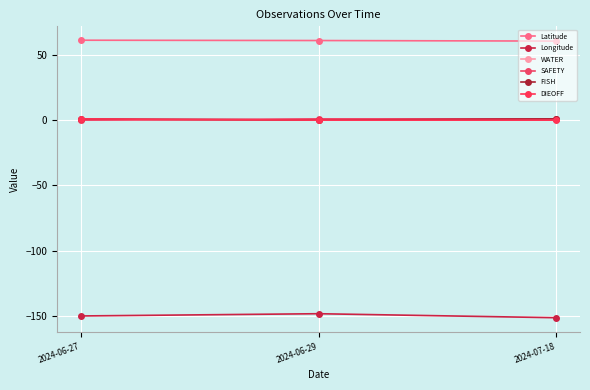

What is the sum of the Longitude values at 2024-06-29 and 2024-06-27?

-298.1